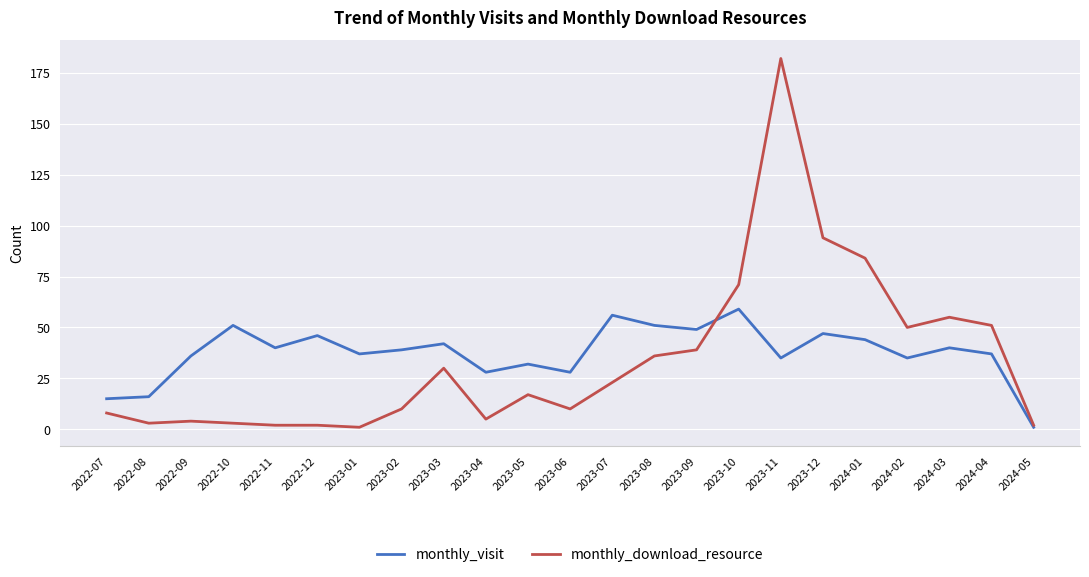

What position from the left is 2023-12?

18